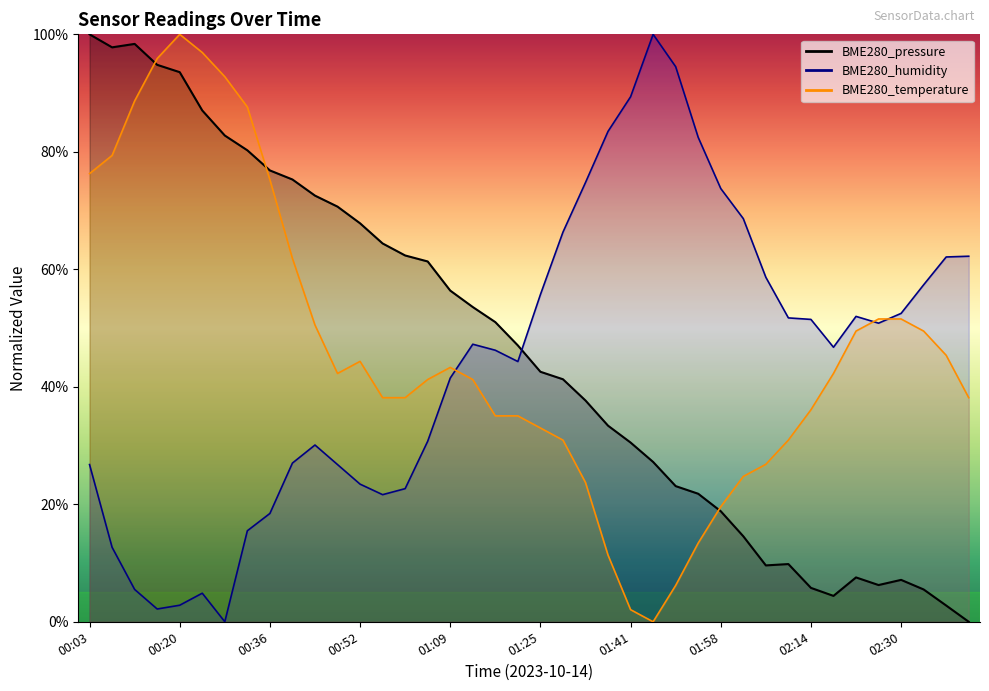

What is the difference between the BME280_pressure values at 02:30 and 02:22?

0.4